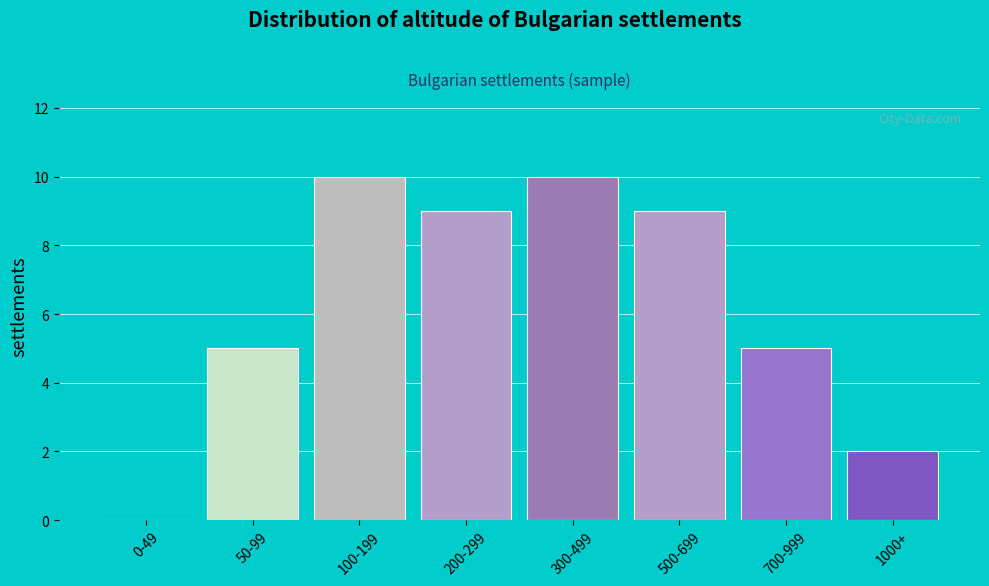

Reading right to left, extract all data points from this chart.

1000+=2	700-999=5	500-699=9	300-499=10	200-299=9	100-199=10	50-99=5	0-49=0